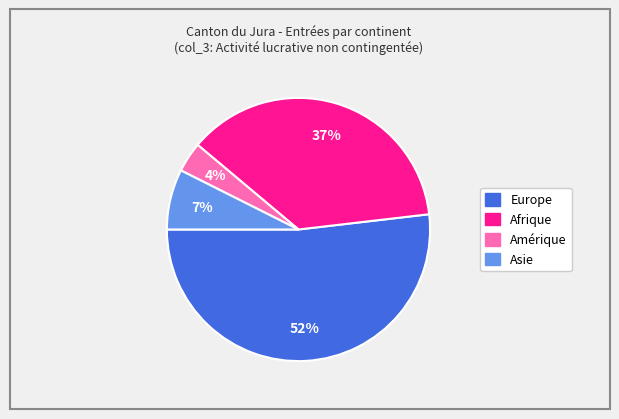

To the nearest percent, what is the average slice percentage?

25%